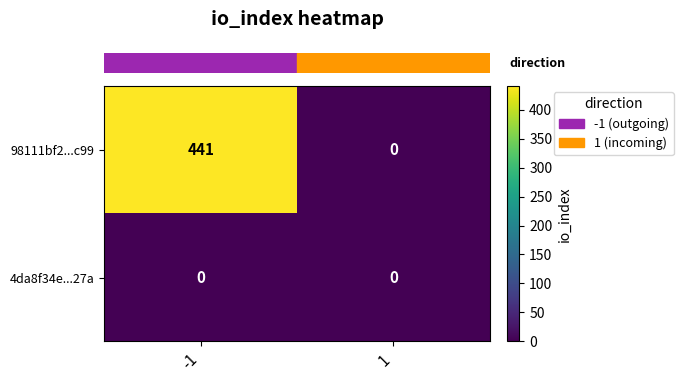

Between -1 and 1, which series saw the biggest shift?

98111bf2...c99